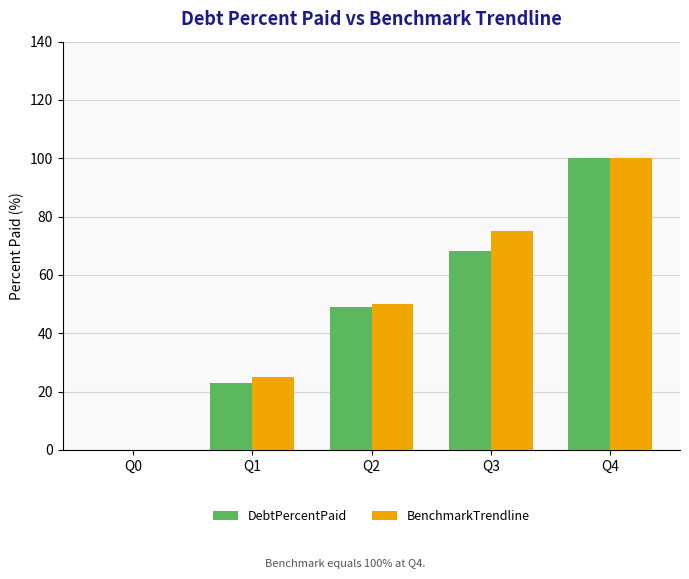

Reading left to right, list all the values displayed in this chart.

DebtPercentPaid: 0.0	23.1	49.0	68.2	100.0
BenchmarkTrendline: 0.0	25.0	50.0	75.0	100.0